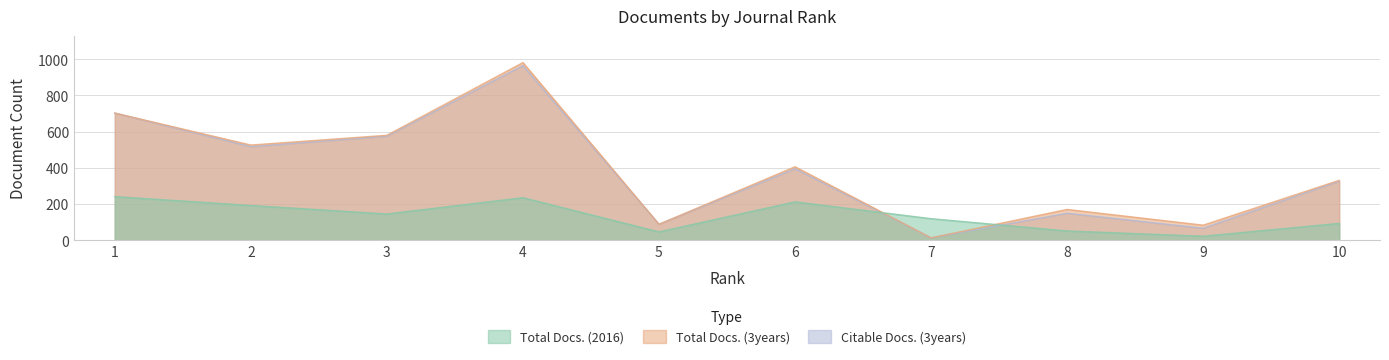

At which category does Total Docs. (3years) reach its first local peak?

4